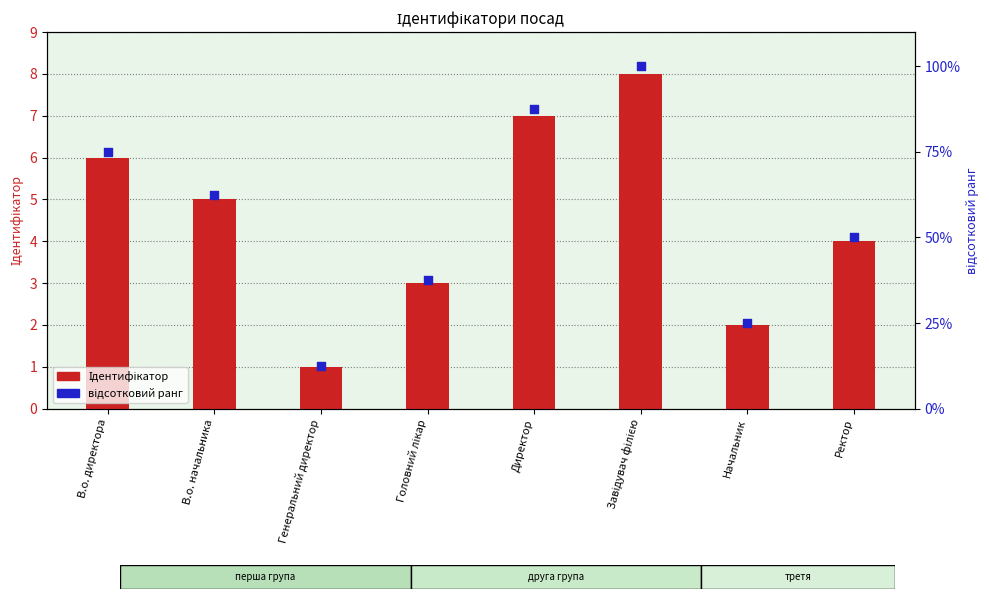

At how many categories does at least one series exceed 85?

2